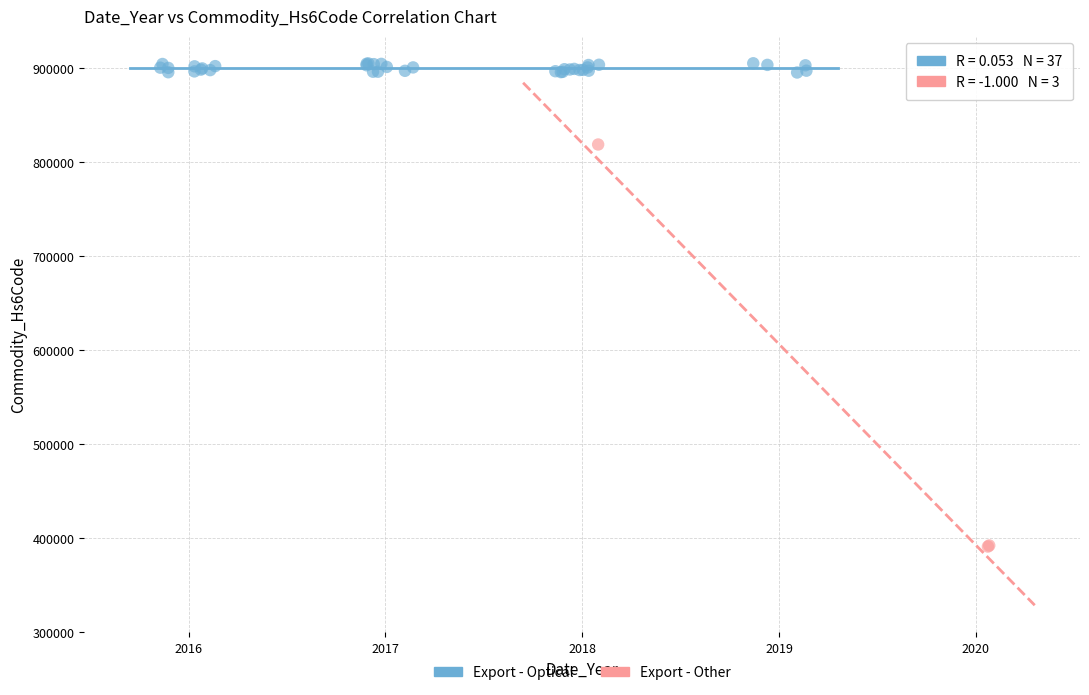

Which series reaches the minimum Y coordinate?

Export - Other